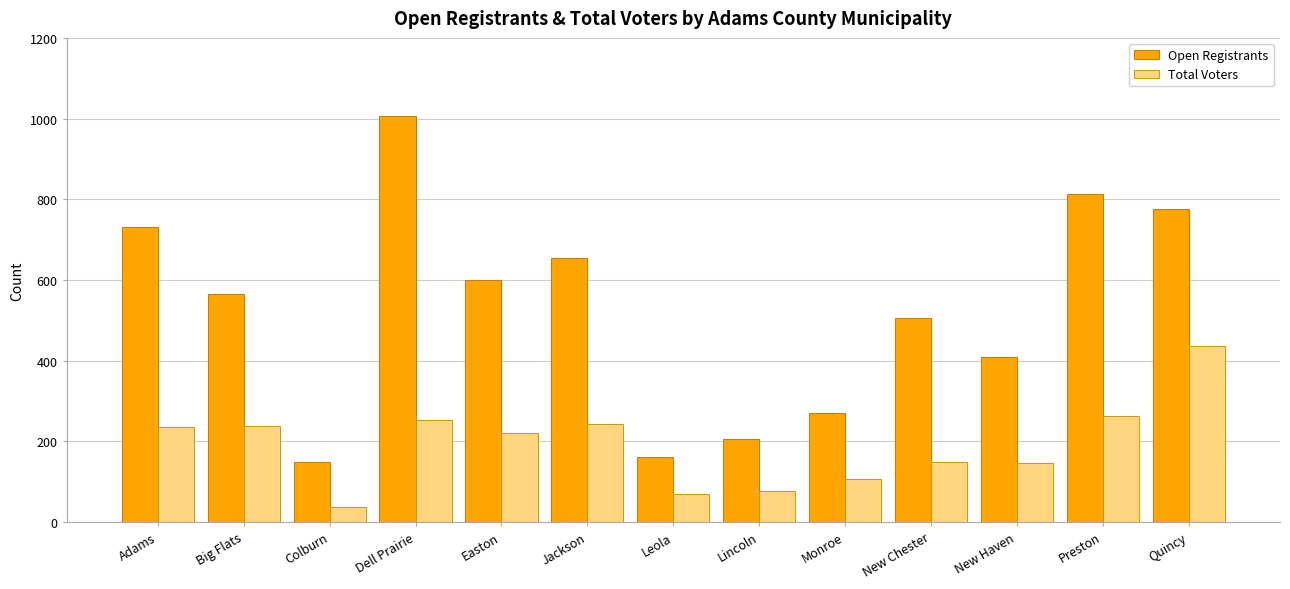

The value of Total Voters at Big Flats is 237. True or false?

True